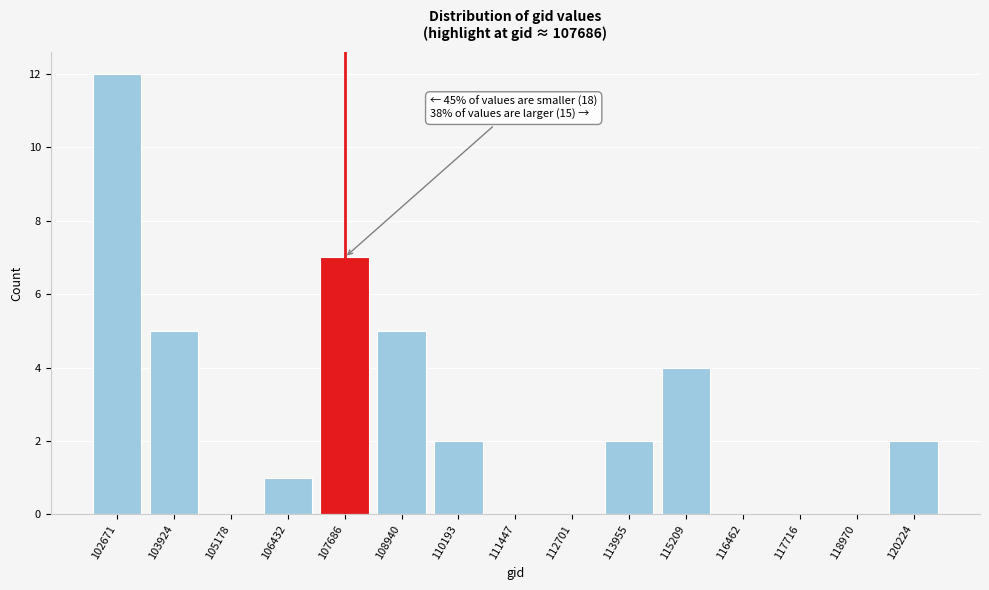

Reading left to right, list all the values displayed in this chart.

102671=12	103924=5	105178=0	106432=1	107686=7	108940=5	110193=2	111447=0	112701=0	113955=2	115209=4	116462=0	117716=0	118970=0	120224=2